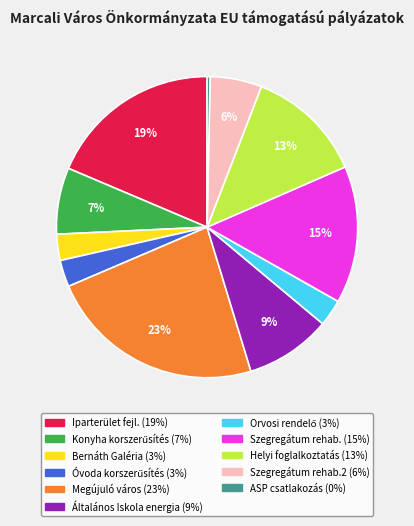

Does any single category account for the majority?

No